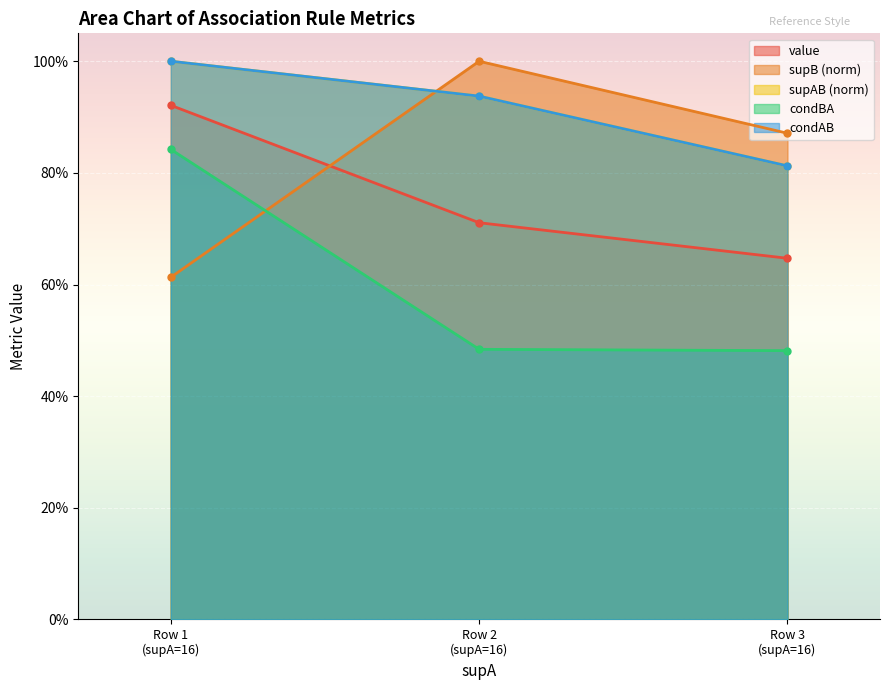

Is the value of condAB at Row 1 (supA=16) greater than the value of condBA at Row 1 (supA=16)?

Yes